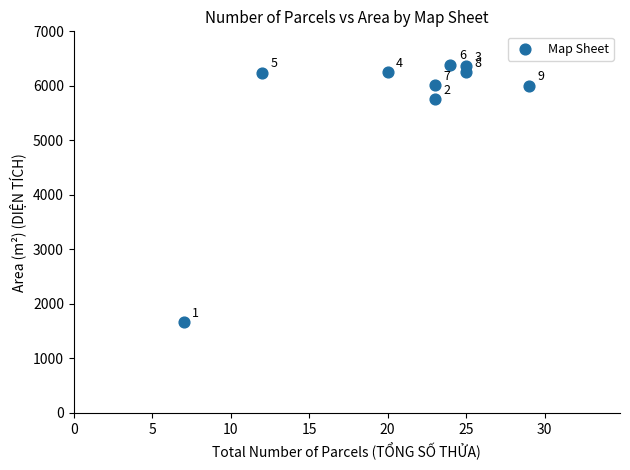

What is the average X value?

20.9